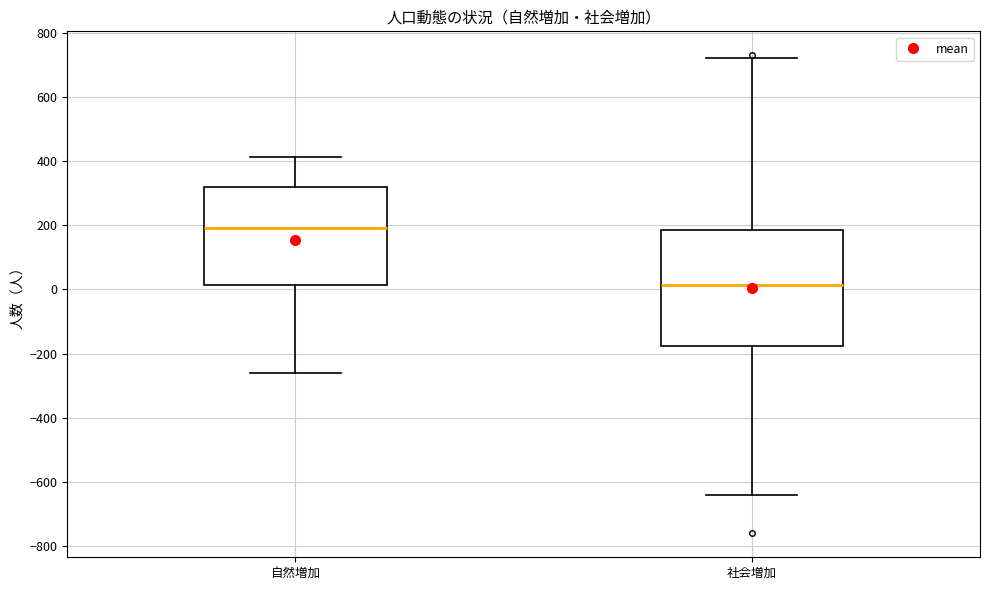

Comparing the boxes themselves (not the whiskers), which one is the tallest?

社会増加